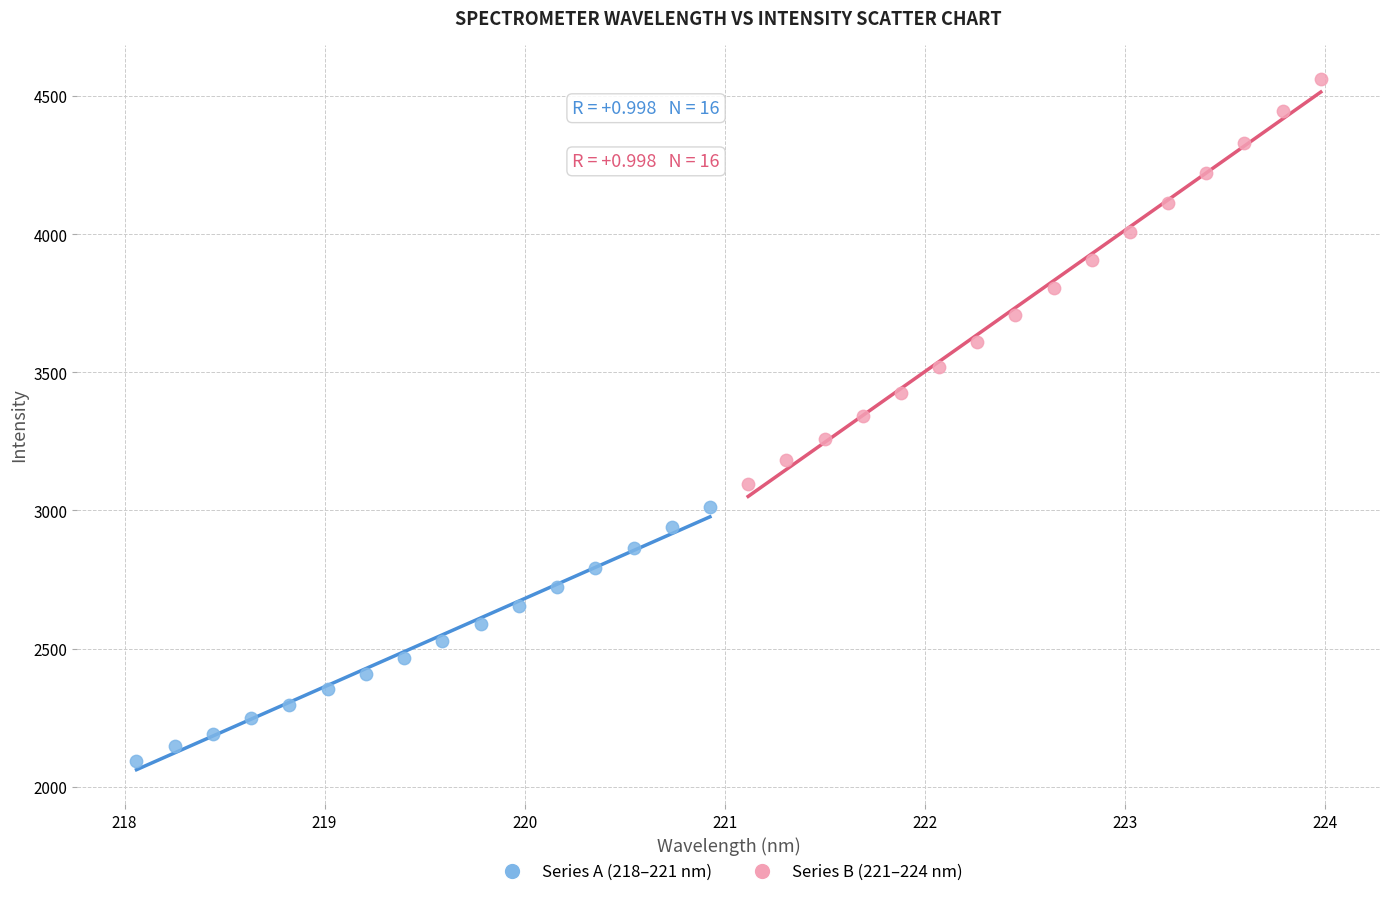

Which series contains the highest Y value?

Series B (221–224 nm)